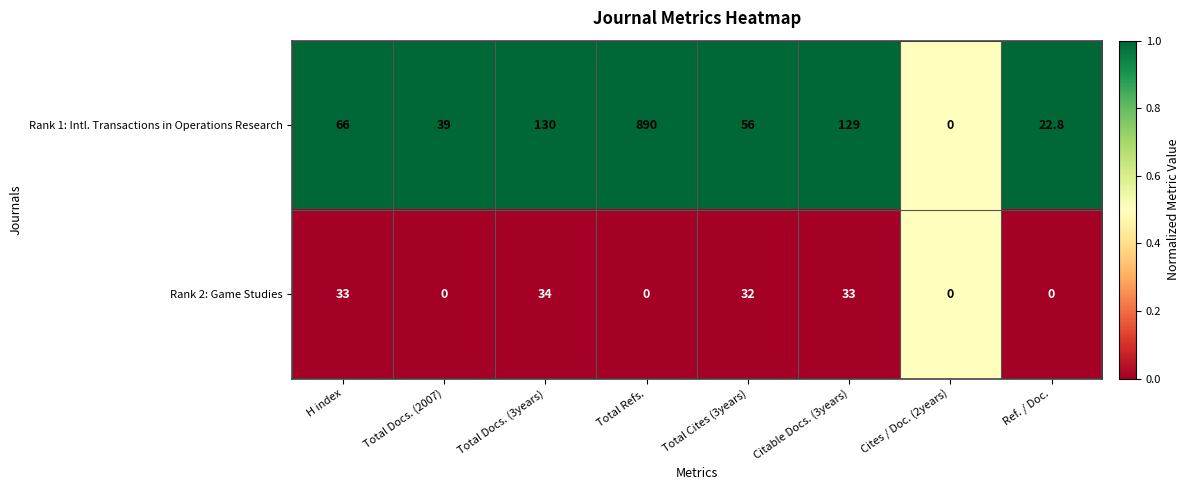

Reading left to right, transcribe all the data shown in this chart.

Rank 1: Intl. Transactions in Operations Research: H index=66.0	Total Docs. (2007)=39.0	Total Docs. (3years)=130.0	Total Refs.=890.0	Total Cites (3years)=56.0	Citable Docs. (3years)=129.0	Cites / Doc. (2years)=0.0	Ref. / Doc.=22.8
Rank 2: Game Studies: H index=33.0	Total Docs. (2007)=0.0	Total Docs. (3years)=34.0	Total Refs.=0.0	Total Cites (3years)=32.0	Citable Docs. (3years)=33.0	Cites / Doc. (2years)=0.0	Ref. / Doc.=0.0